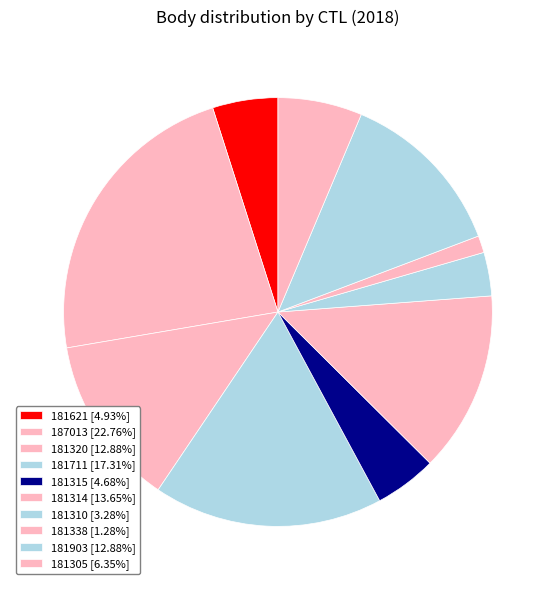

Rank the categories by value from highest to lowest.

187013, 181711, 181314, 181320, 181903, 181305, 181621, 181315, 181310, 181338